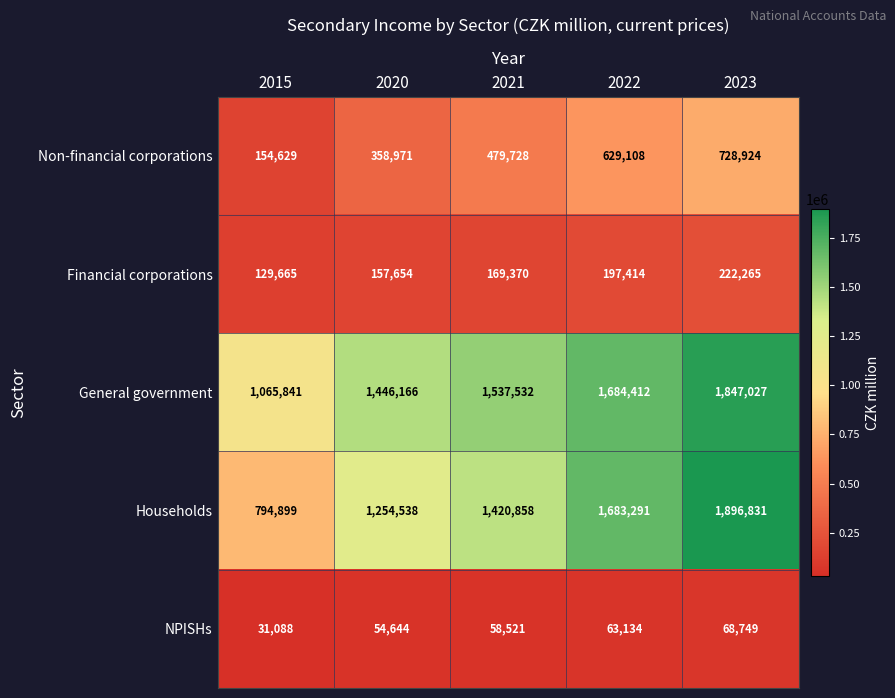

The Households series shows 1896831 at 2023. True or false?

True